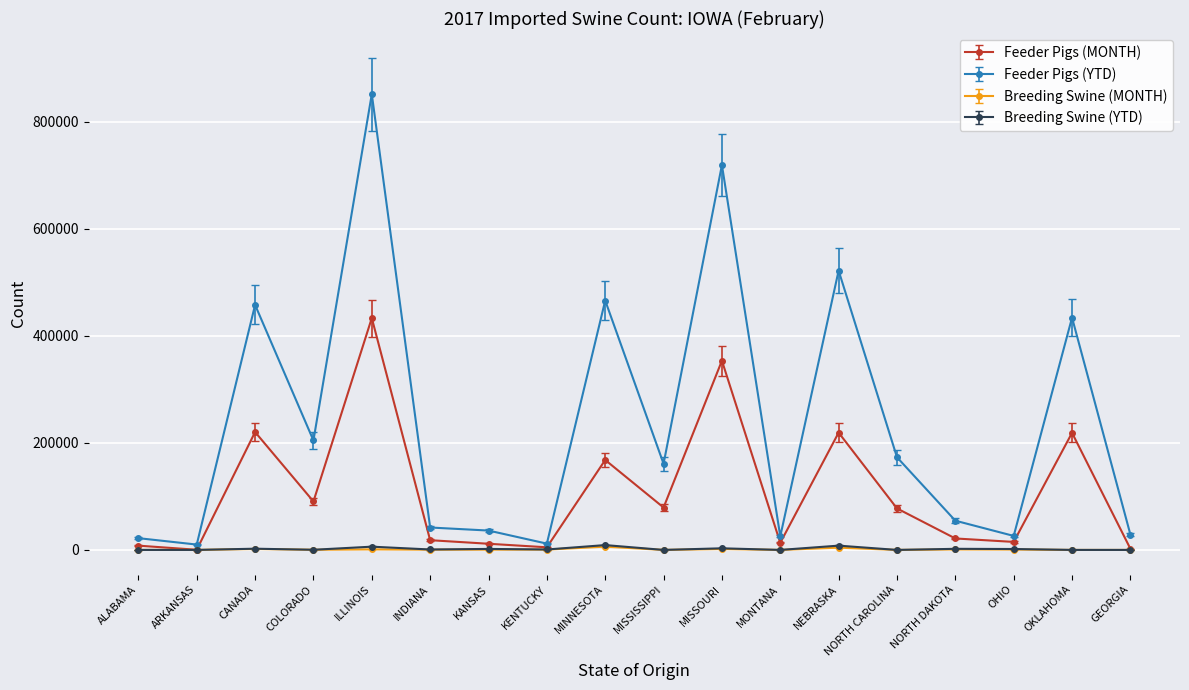

True or false: Feeder Pigs (YTD) has a value of 263106 at NORTH CAROLINA.

False